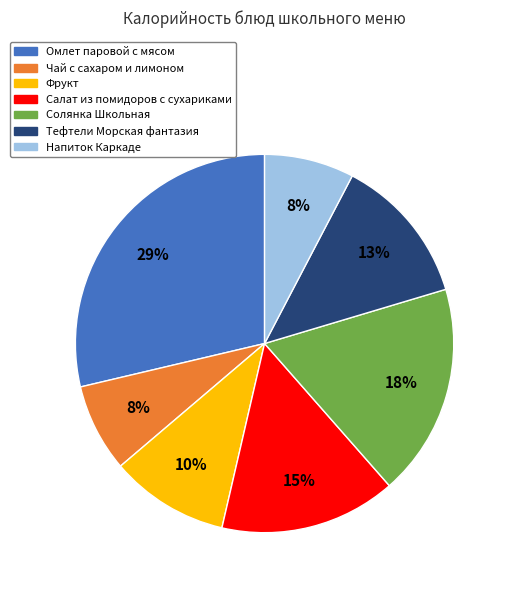

The Тефтели Морская фантазия slice represents 20% of the pie. True or false?

False